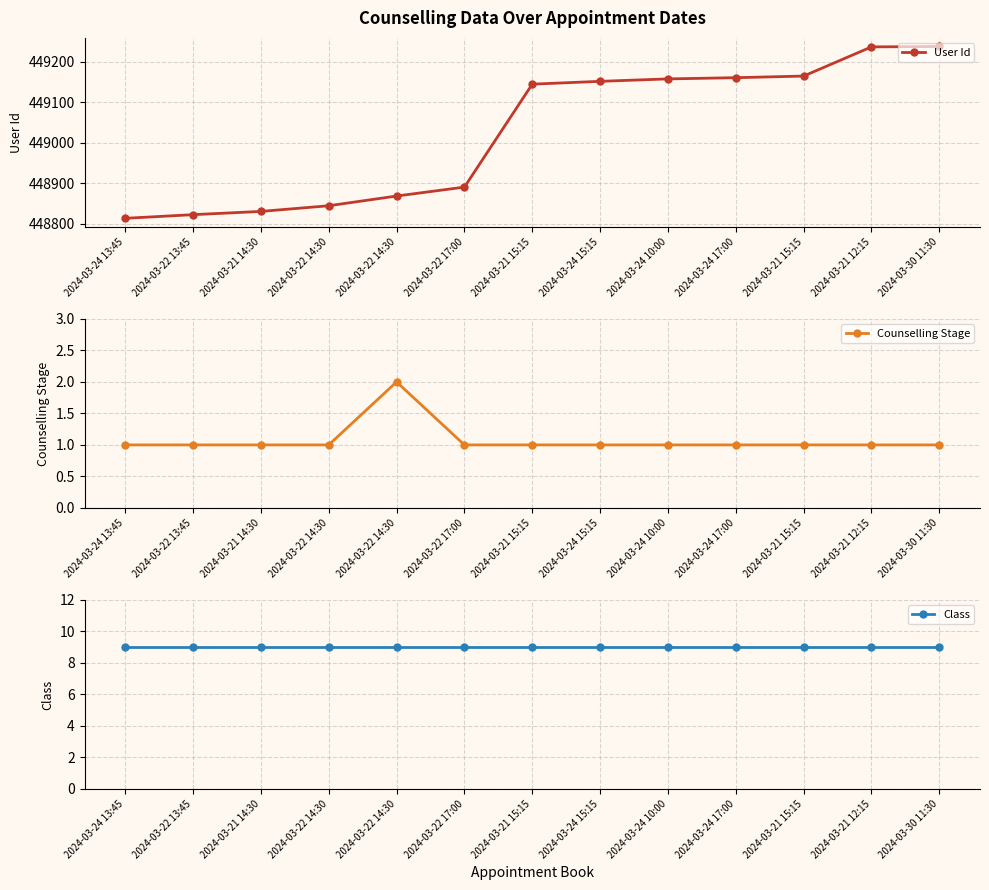

Where is Counselling Stage nearest to the value 1?

2024-03-24 13:45